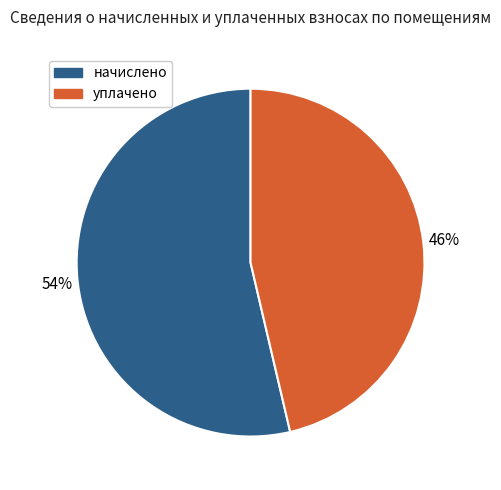

To the nearest percent, what is the average slice percentage?

50%